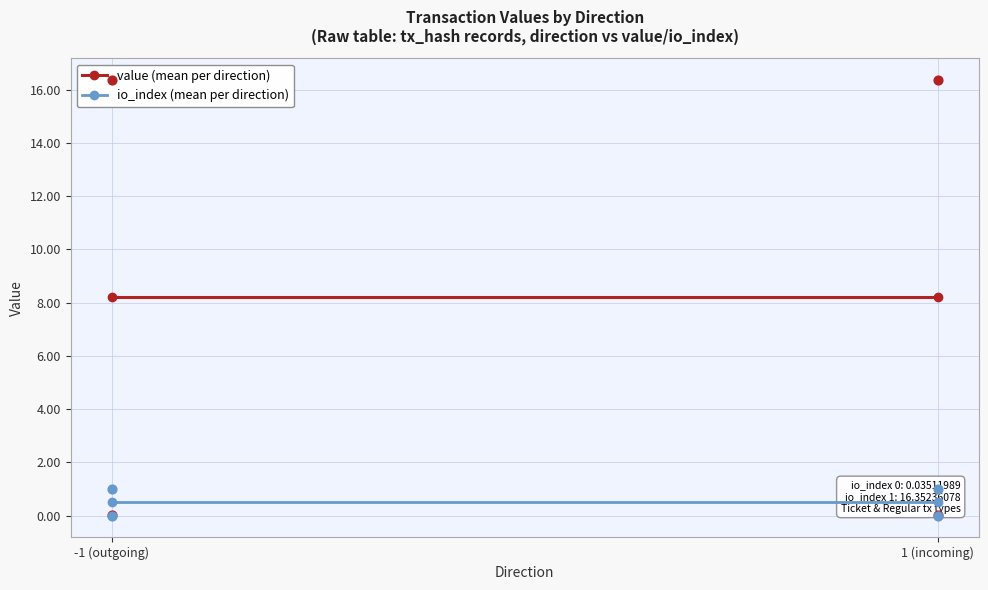

What are all the series names shown in the legend?

value (mean per direction), io_index (mean per direction)